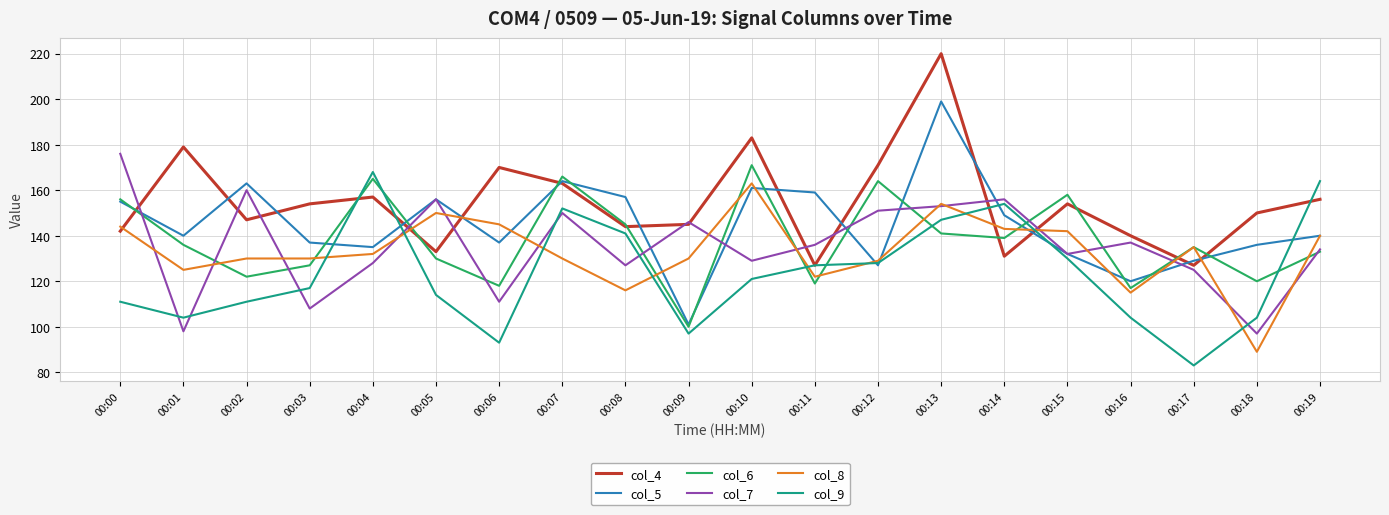

Reading left to right, transcribe all the data shown in this chart.

col_4: 00:00=142	00:01=179	00:02=147	00:03=154	00:04=157	00:05=133	00:06=170	00:07=163	00:08=144	00:09=145	00:10=183	00:11=127	00:12=171	00:13=220	00:14=131	00:15=154	00:16=140	00:17=127	00:18=150	00:19=156
col_5: 00:00=155	00:01=140	00:02=163	00:03=137	00:04=135	00:05=156	00:06=137	00:07=164	00:08=157	00:09=101	00:10=161	00:11=159	00:12=127	00:13=199	00:14=149	00:15=132	00:16=120	00:17=129	00:18=136	00:19=140
col_6: 00:00=156	00:01=136	00:02=122	00:03=127	00:04=165	00:05=130	00:06=118	00:07=166	00:08=145	00:09=100	00:10=171	00:11=119	00:12=164	00:13=141	00:14=139	00:15=158	00:16=117	00:17=135	00:18=120	00:19=133
col_7: 00:00=176	00:01=98	00:02=160	00:03=108	00:04=128	00:05=156	00:06=111	00:07=150	00:08=127	00:09=146	00:10=129	00:11=136	00:12=151	00:13=153	00:14=156	00:15=132	00:16=137	00:17=125	00:18=97	00:19=134
col_8: 00:00=144	00:01=125	00:02=130	00:03=130	00:04=132	00:05=150	00:06=145	00:07=130	00:08=116	00:09=130	00:10=163	00:11=122	00:12=129	00:13=154	00:14=143	00:15=142	00:16=115	00:17=135	00:18=89	00:19=140
col_9: 00:00=111	00:01=104	00:02=111	00:03=117	00:04=168	00:05=114	00:06=93	00:07=152	00:08=141	00:09=97	00:10=121	00:11=127	00:12=128	00:13=147	00:14=154	00:15=130	00:16=104	00:17=83	00:18=104	00:19=164